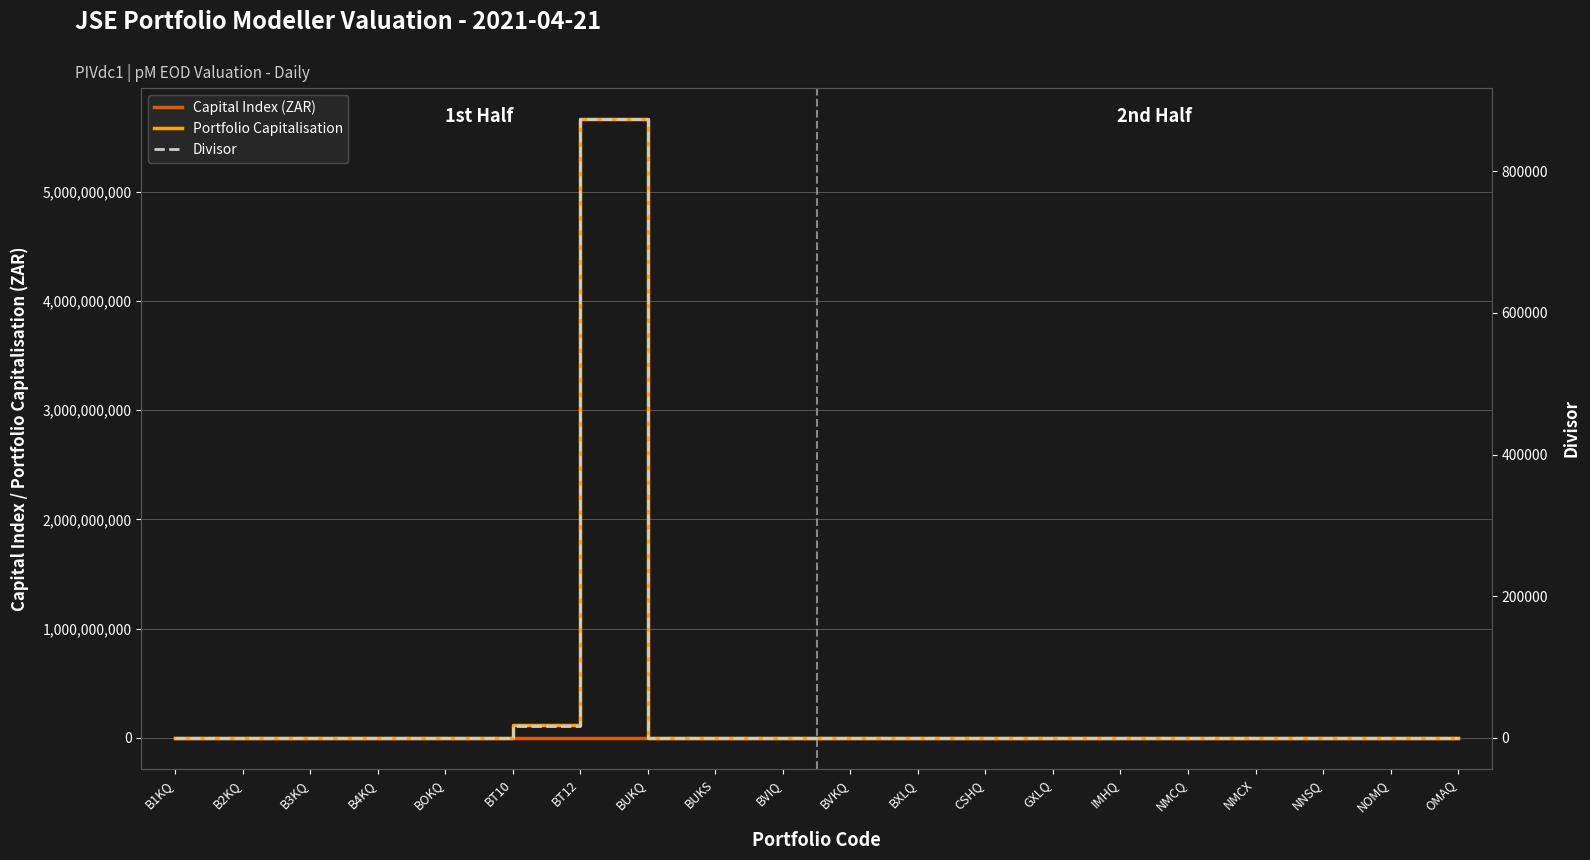

Rank the categories by Capital Index (ZAR) value from highest to lowest.

NNSQ, NMCQ, BUKQ, NMCX, BXLQ, BVIQ, B4KQ, B1KQ, IMHQ, BOKQ, BUKS, BT10, B3KQ, GXLQ, BT12, BVKQ, OMAQ, NOMQ, CSHQ, B2KQ